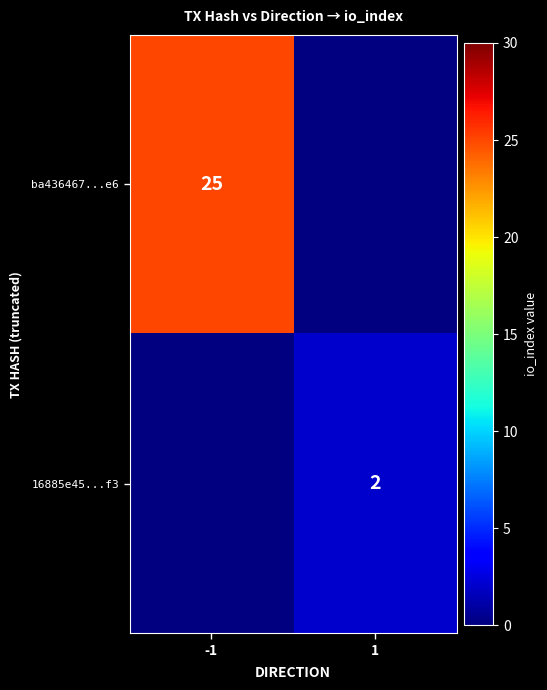

How many distinct data groups are displayed?

2